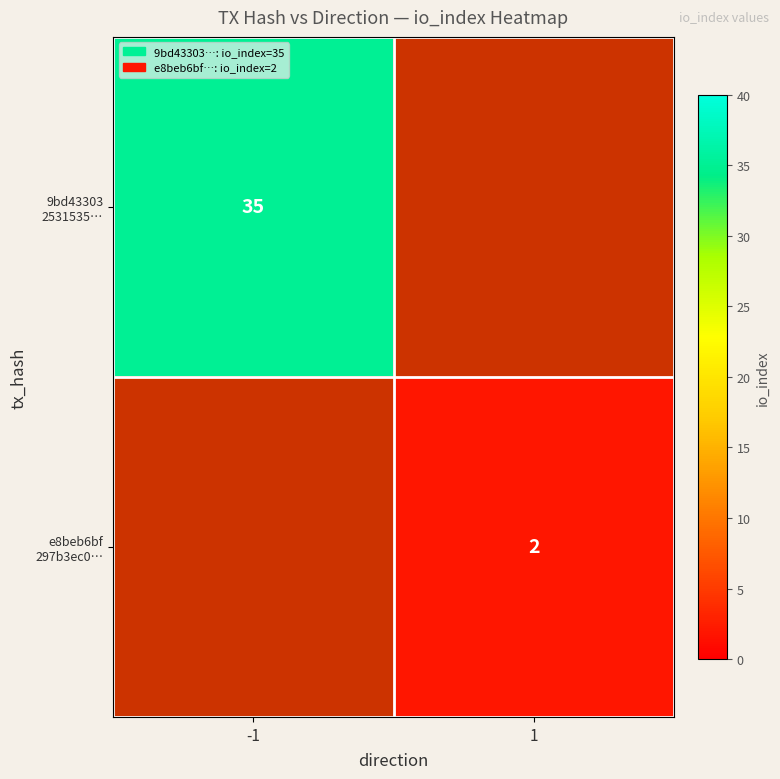

What is the total value across all series at -1?

35